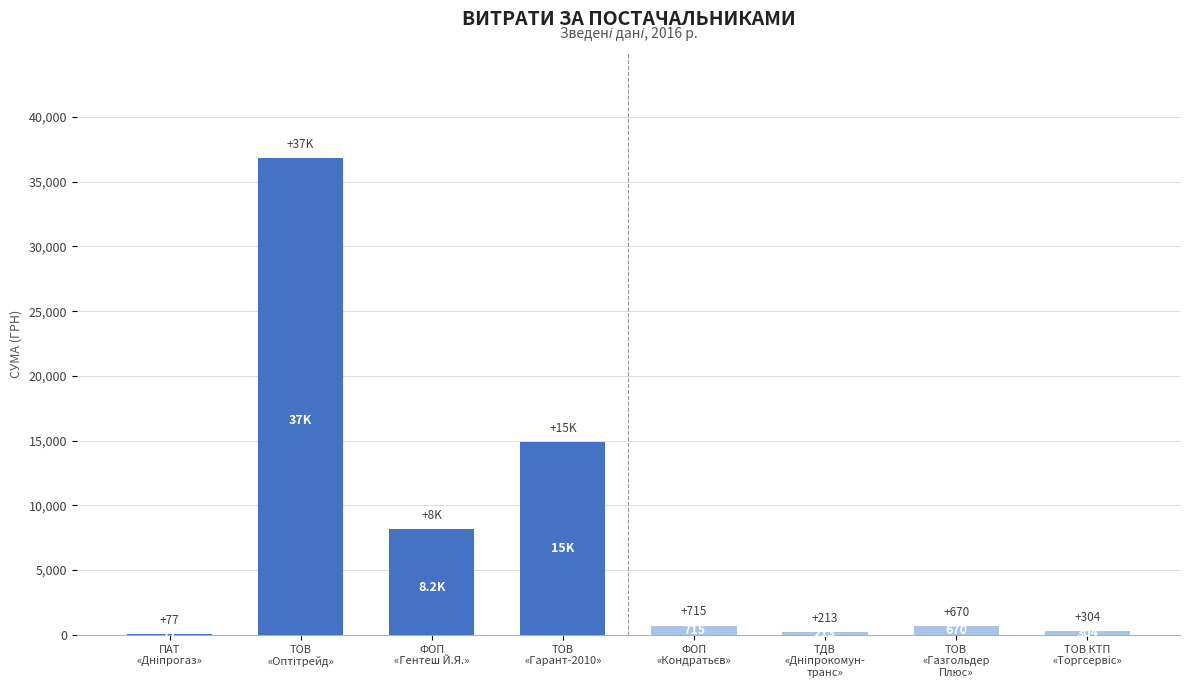

What is the sum of all values?

61925.0